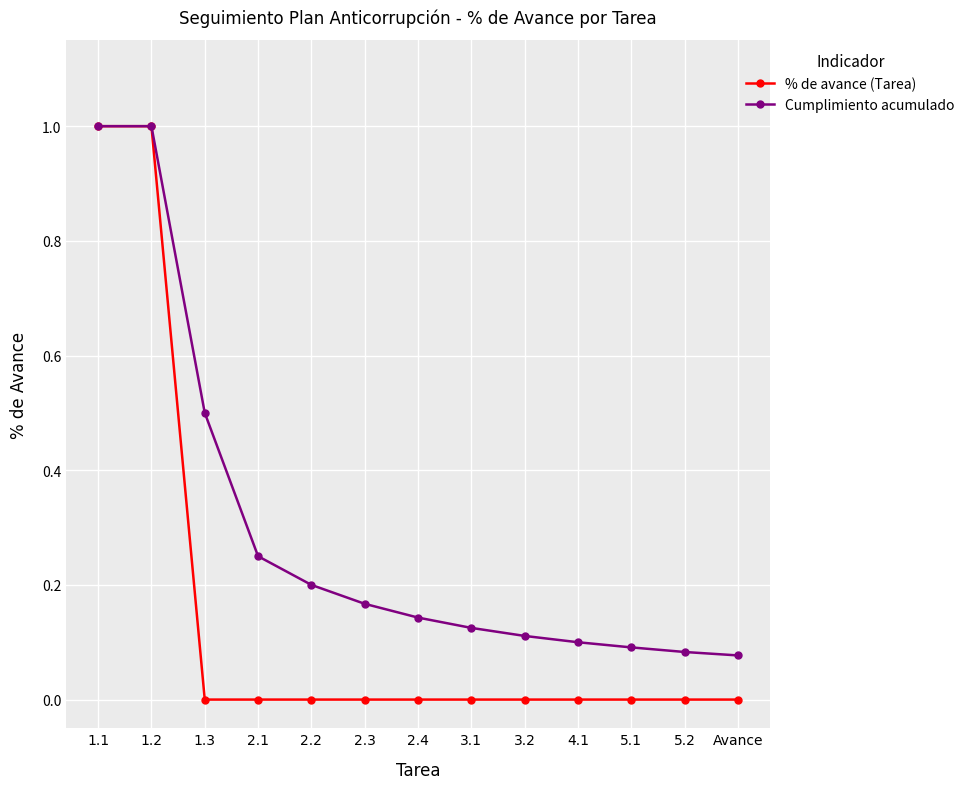

Is this an area chart (filled region under the line)?

No